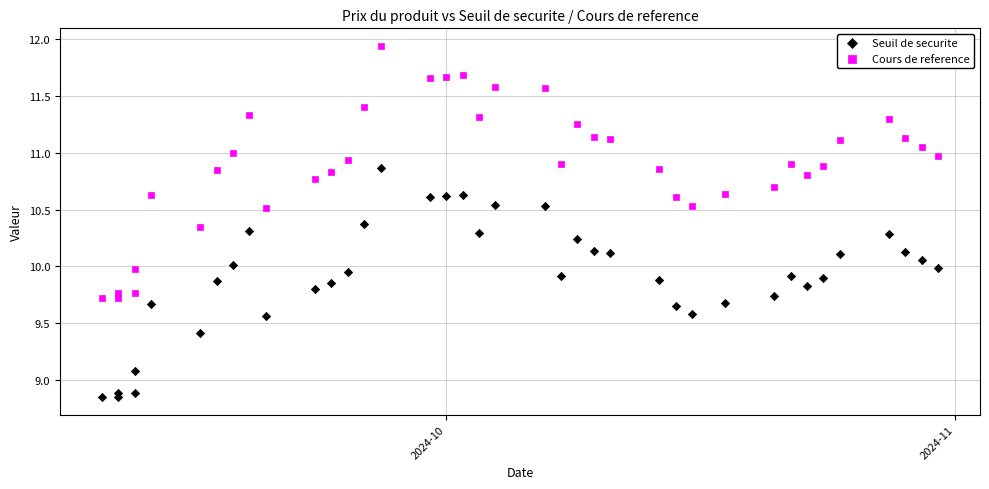

Which series contains the highest Y value?

Cours de reference